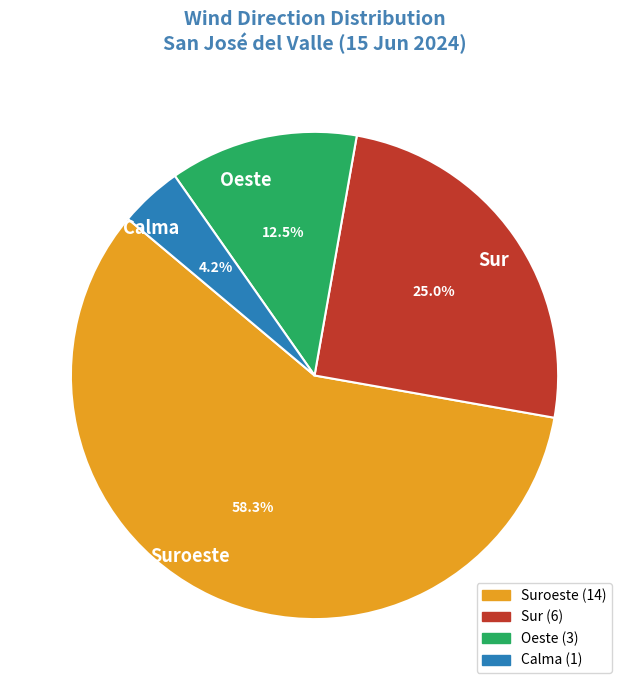

Is it true that Calma is 4% of the pie?

True